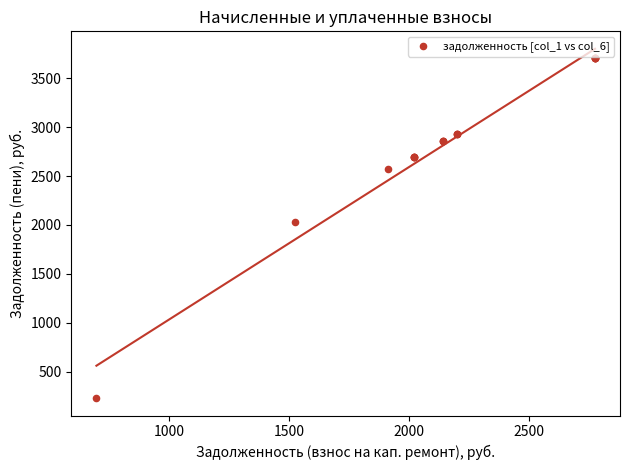

What Y value in the scatter plot is closest to 1967?

2035.2